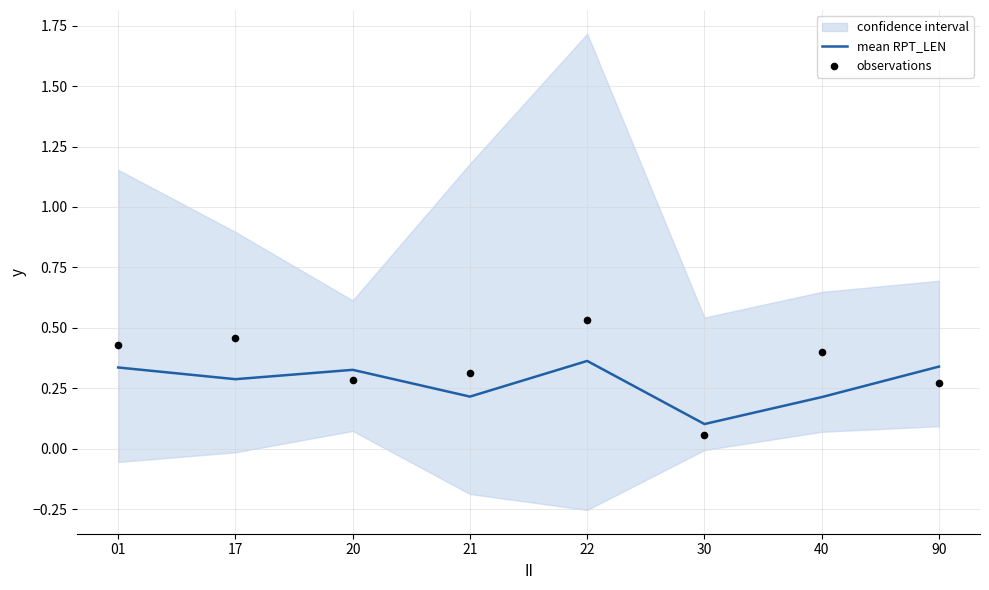

What are all the series names shown in the legend?

mean RPT_LEN, observations